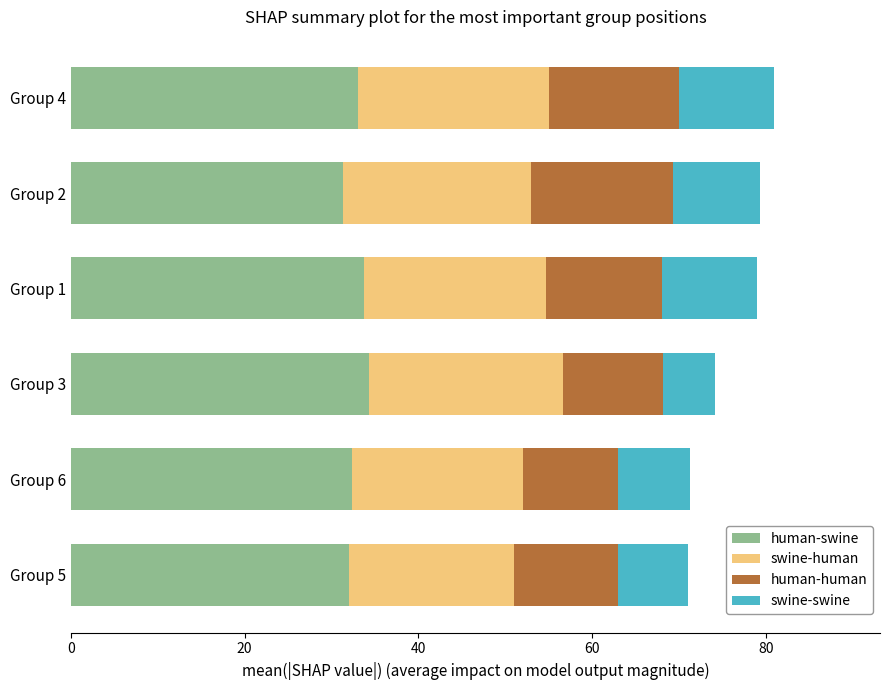

What is the minimum value for human-swine?

31.3